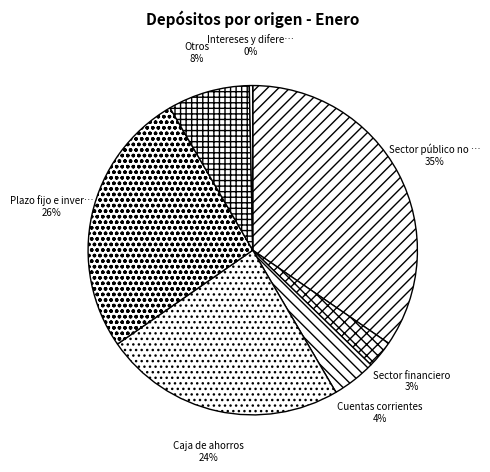

Count the number of slices in the pie.

7